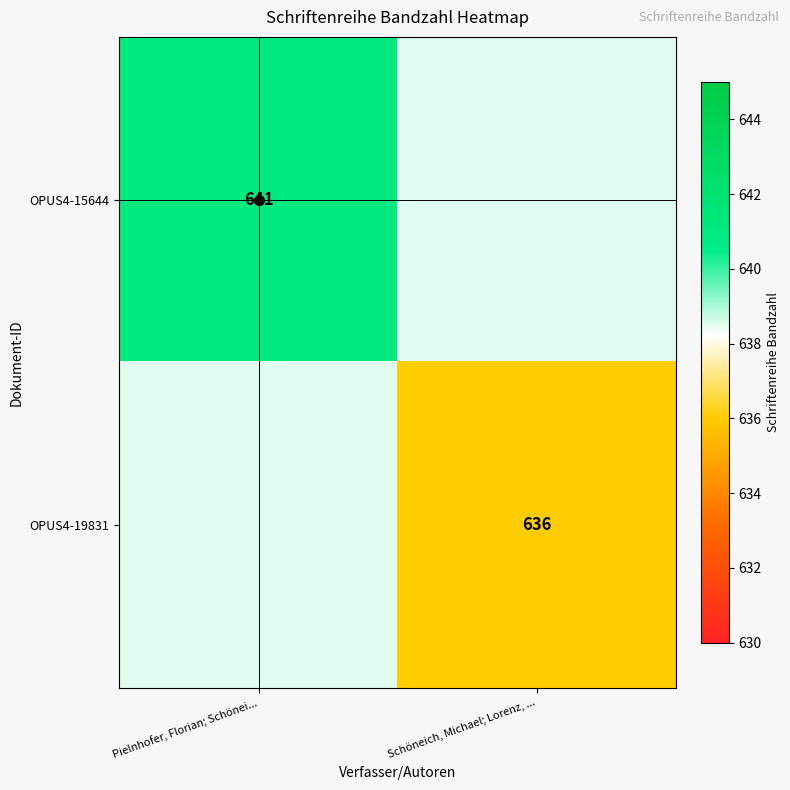

The value of OPUS4-19831 at Schöneich, Michael; Lorenz, ... is 636.0. True or false?

True